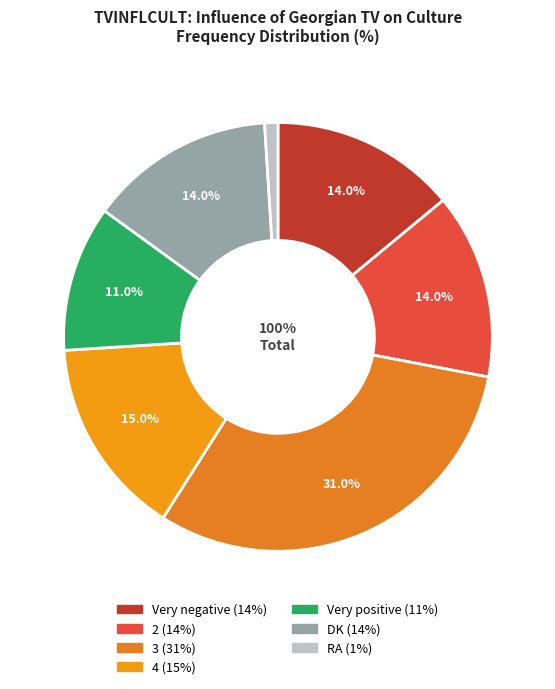

Is it true that 2 is 20% of the pie?

False